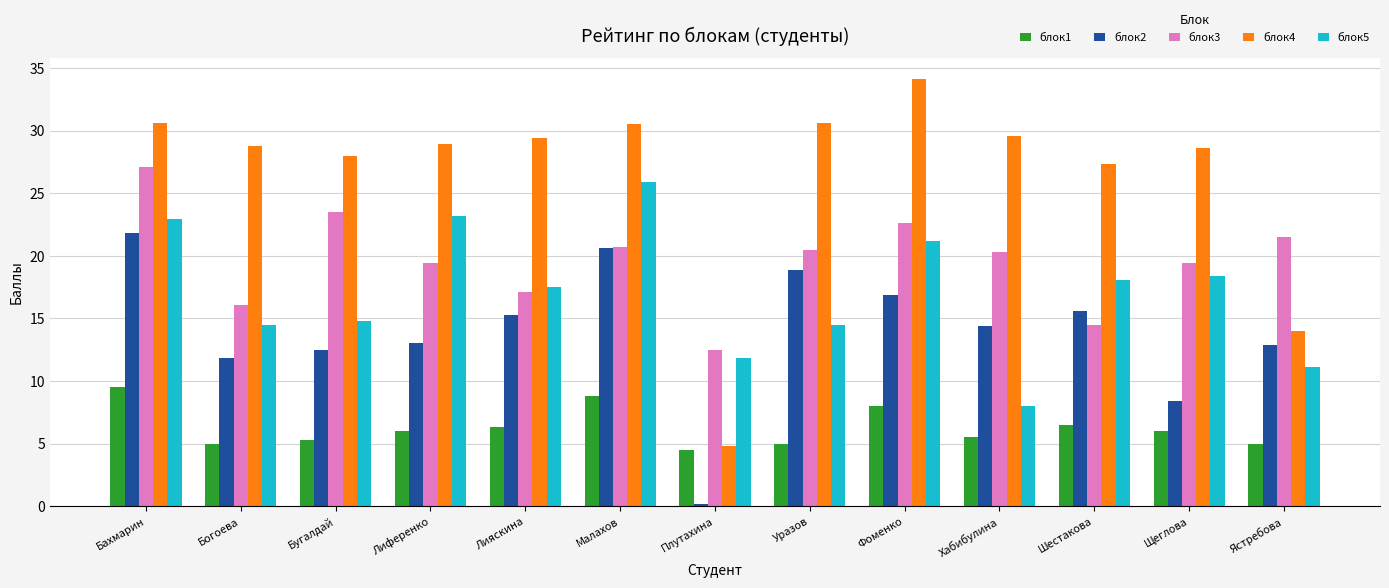

What is the lowest value of the блок5 series?

8.0